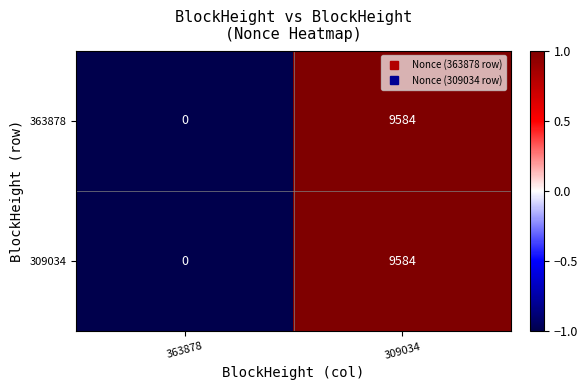

Which category has the highest value in the 363878 series?

309034